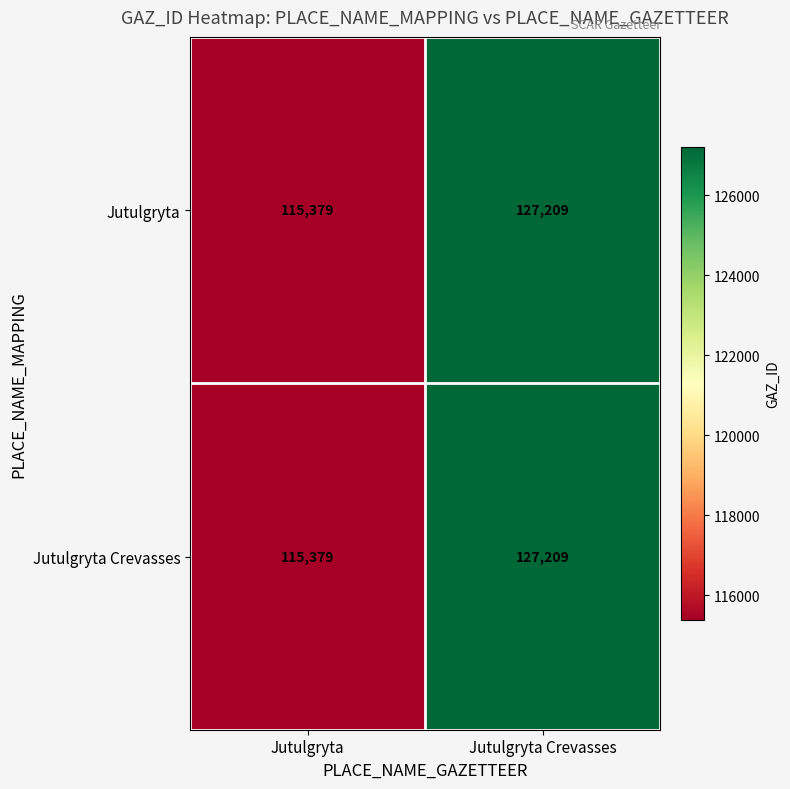

Read the Jutulgryta Crevasses value at Jutulgryta Crevasses.

127209